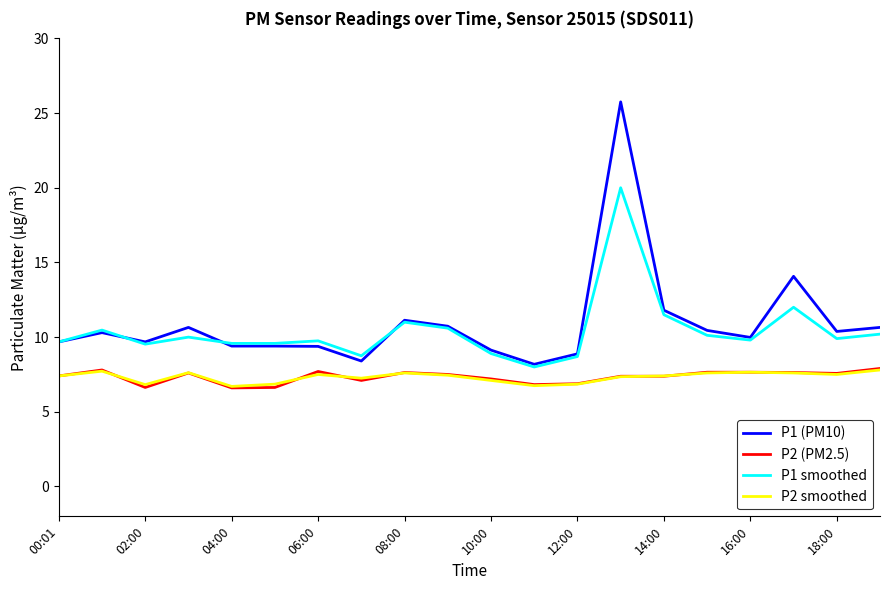

Which series has the widest spread of values?

P1 (PM10)